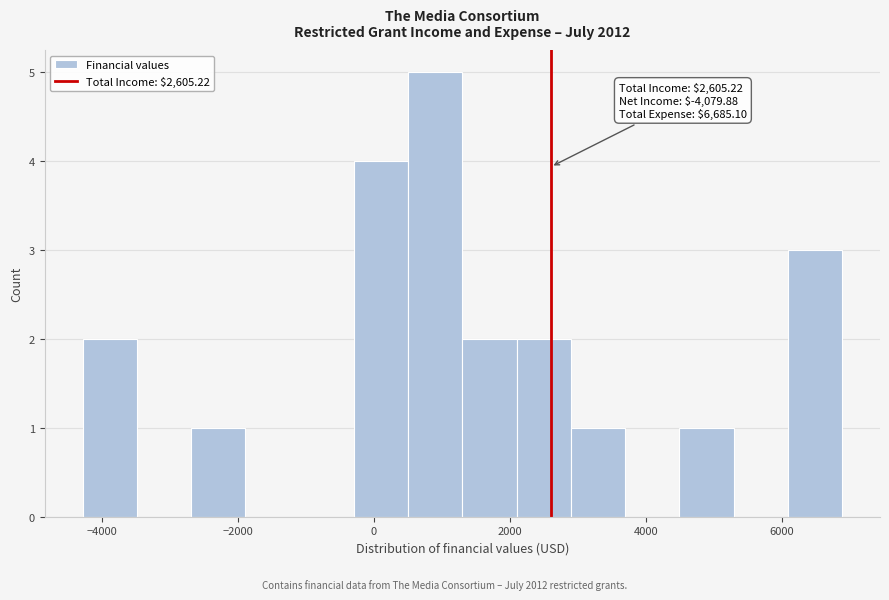

Around what value on the x-axis is the tallest bar? Give the approximate position of its centre, as read against the axis.

1000